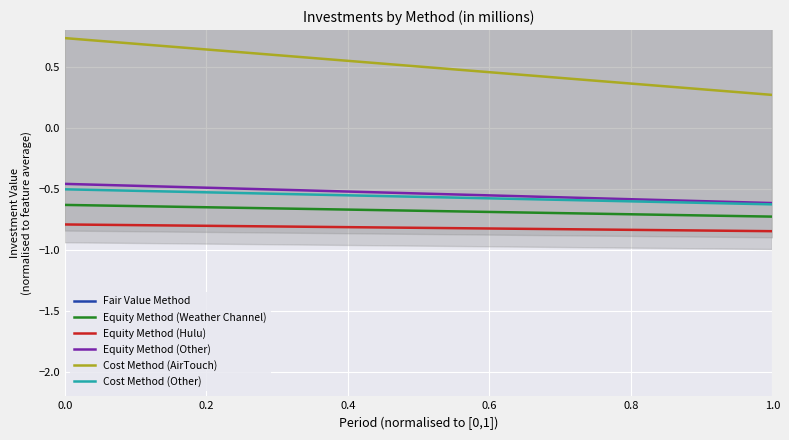

At 0.0, list the series in order from smallest to largest.

Equity Method (Hulu), Equity Method (Weather Channel), Cost Method (Other), Equity Method (Other), Cost Method (AirTouch), Fair Value Method